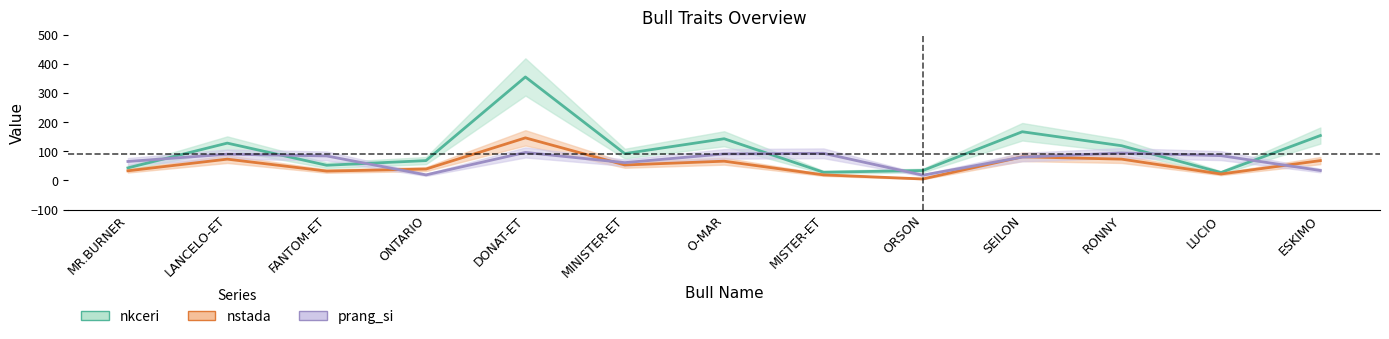

Reading left to right, transcribe all the data shown in this chart.

nkceri: 43	128	52	68	355	92	143	28	34	167	119	27	154
nstada: 33	73	32	39	146	53	66	19	5	81	73	22	68
prang_si: 65	90	84	19	96	61	91	93	18	80	94	85	34